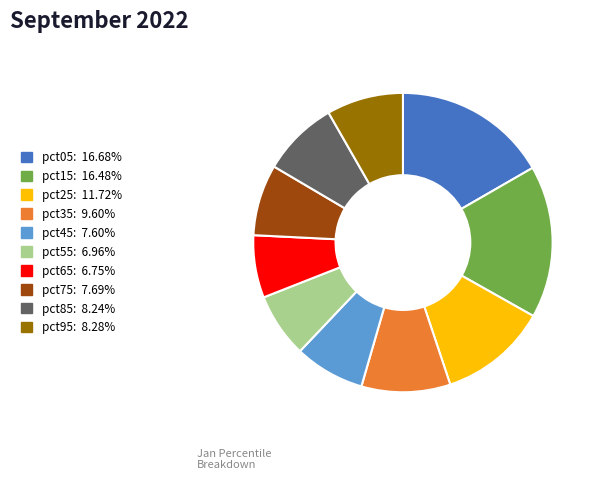

Count the number of slices in the pie.

10